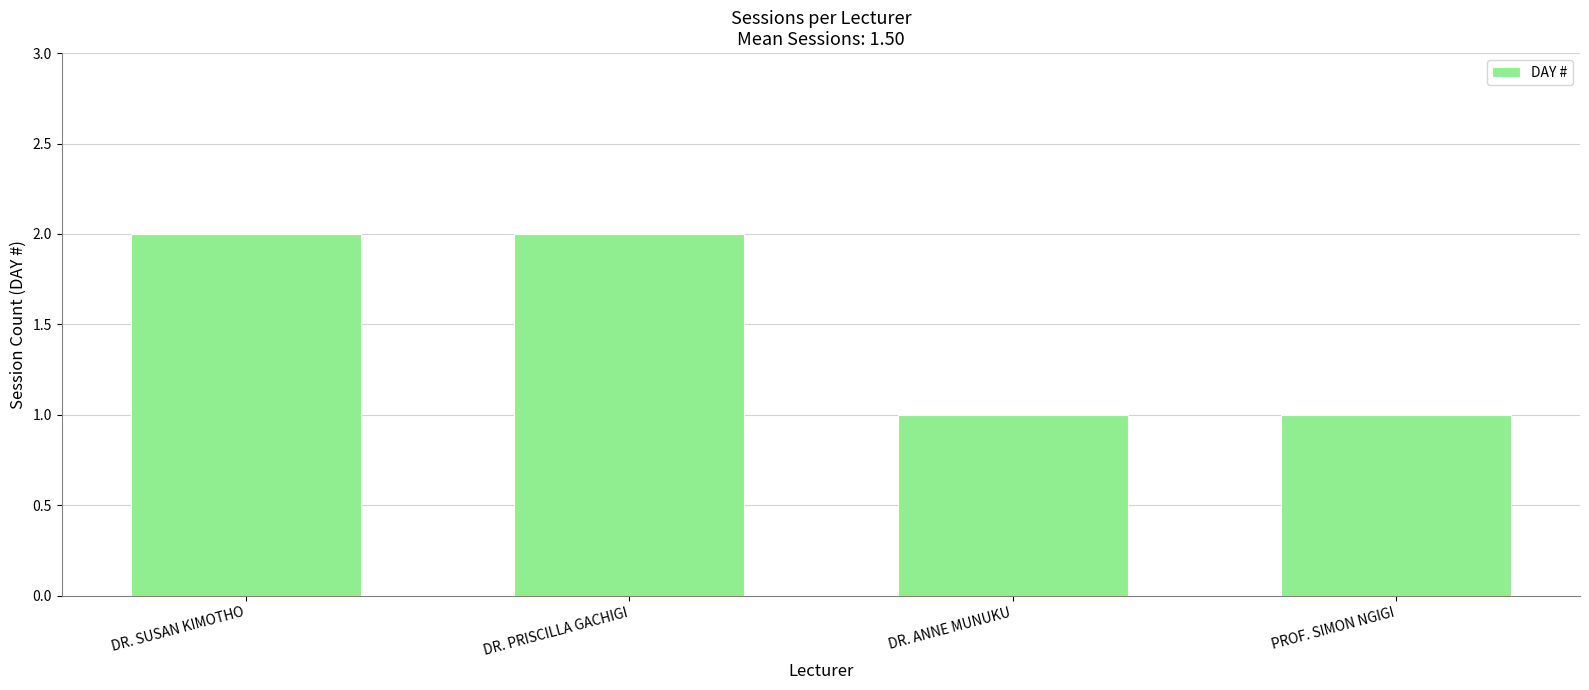

The value at DR. PRISCILLA GACHIGI is 3. True or false?

False